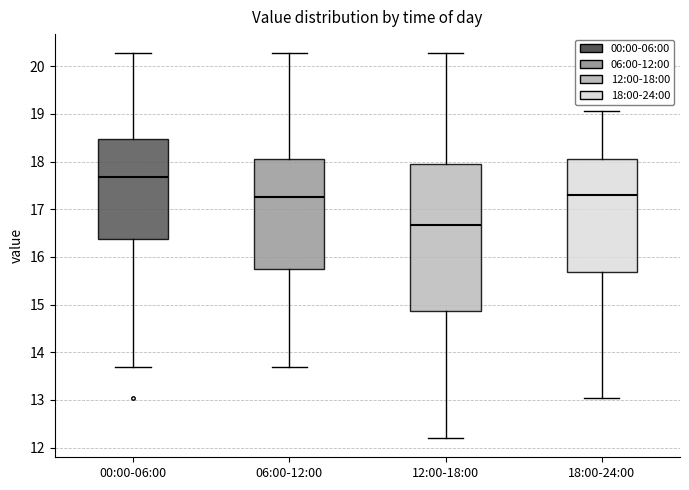

Which box's median line is the highest?

00:00-06:00